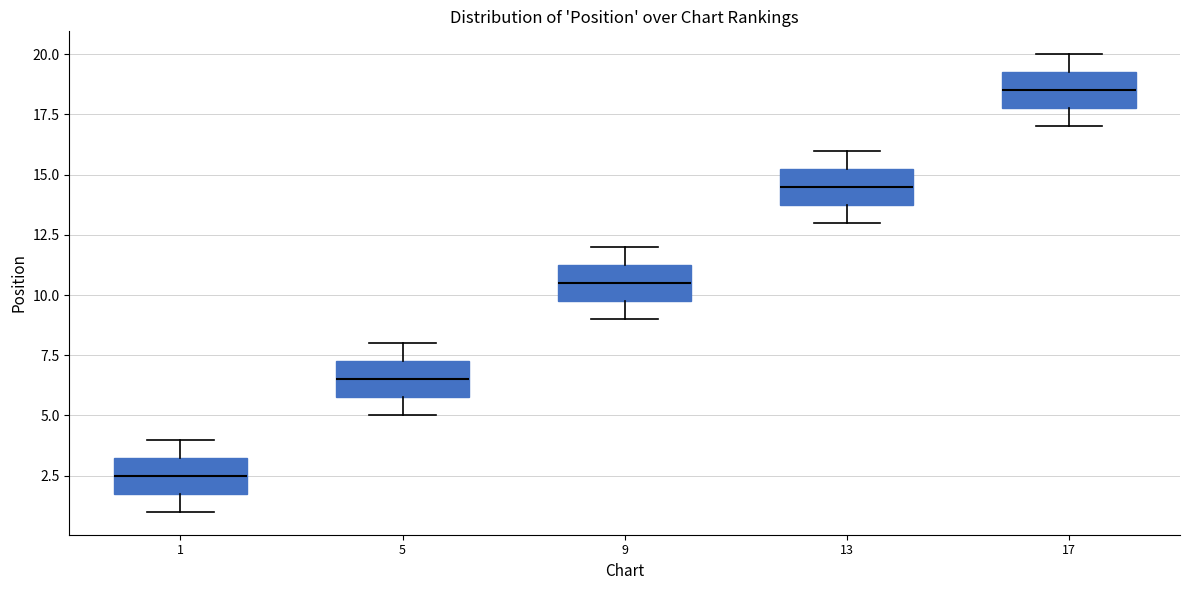

Which box has the highest median line?

17